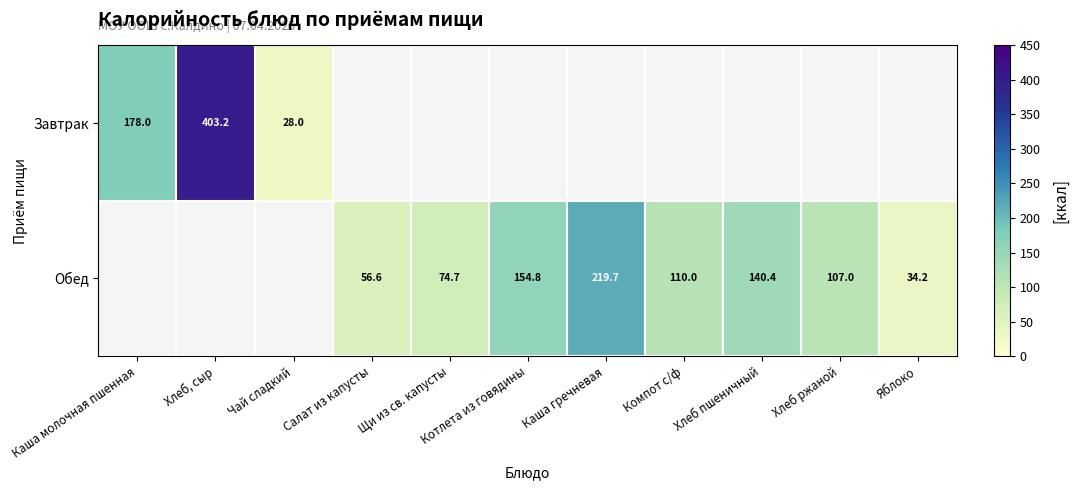

At how many categories does at least one series exceed 380?

1